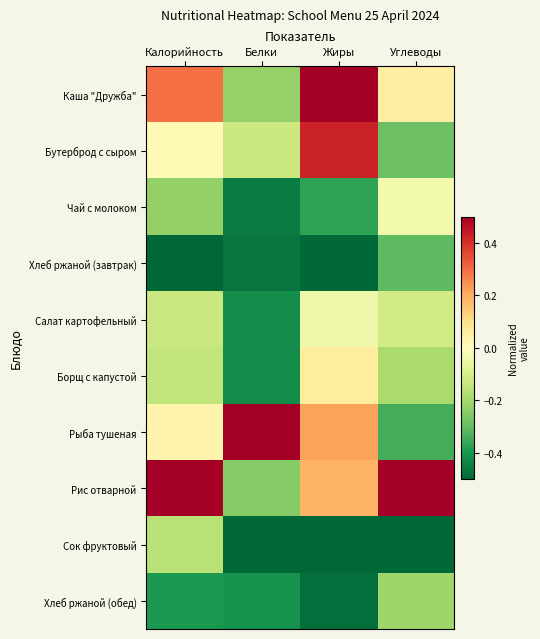

What is the minimum value shown in the chart?

-0.5